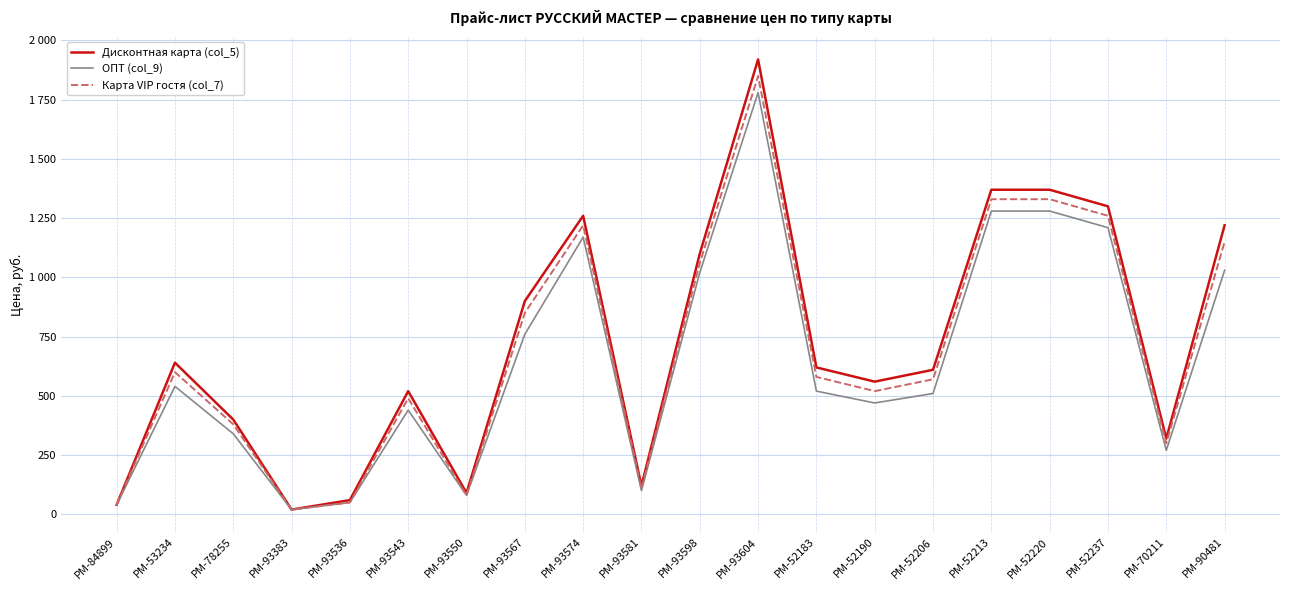

What is the difference between the Карта VIP гостя (col_7) values at РМ-52237 and РМ-93567?

410